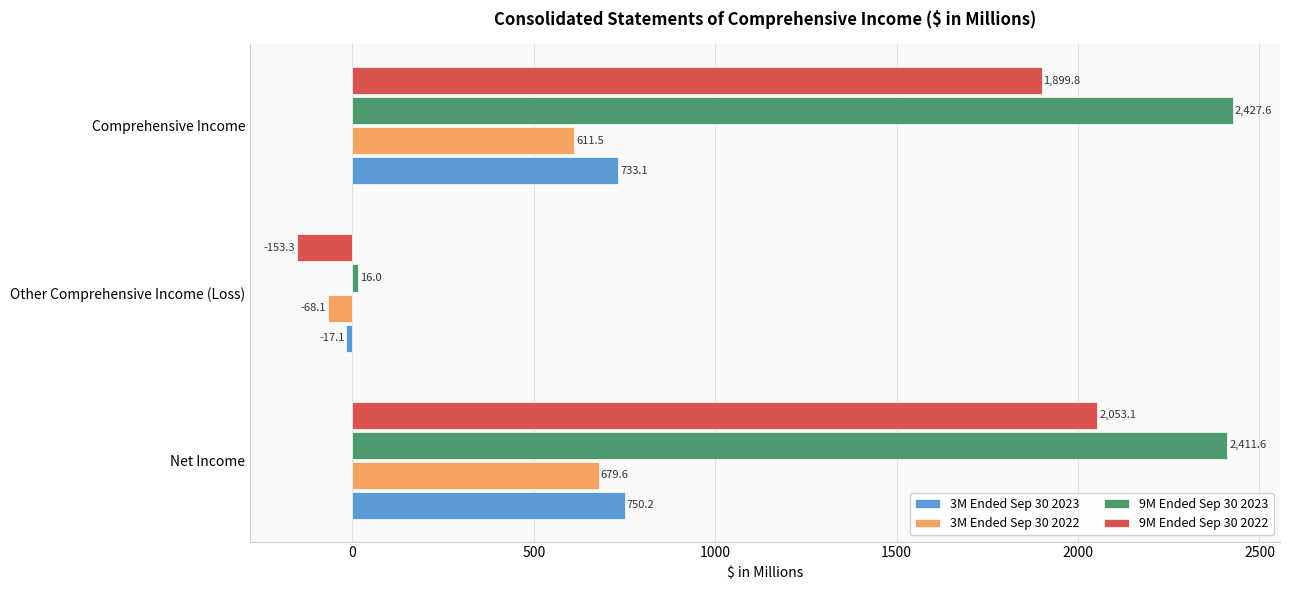

Where is 9M Ended Sep 30 2023 nearest to the value 1221?

Net Income